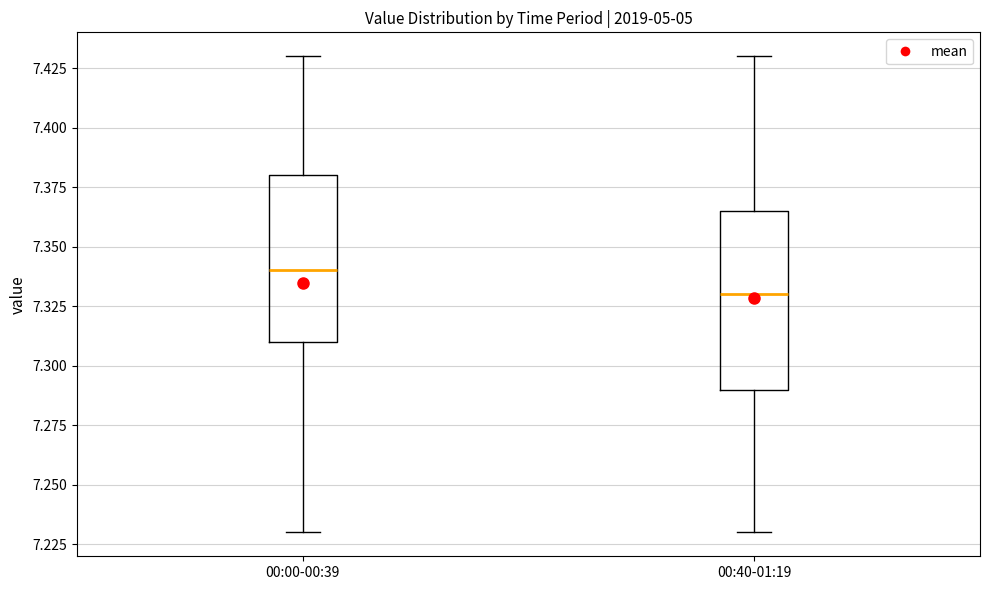

Where is the lower edge of the box for 00:40-01:19 on the y-axis? The values are not printed on the chart, so give them approximately, as read against the axis.

7.290